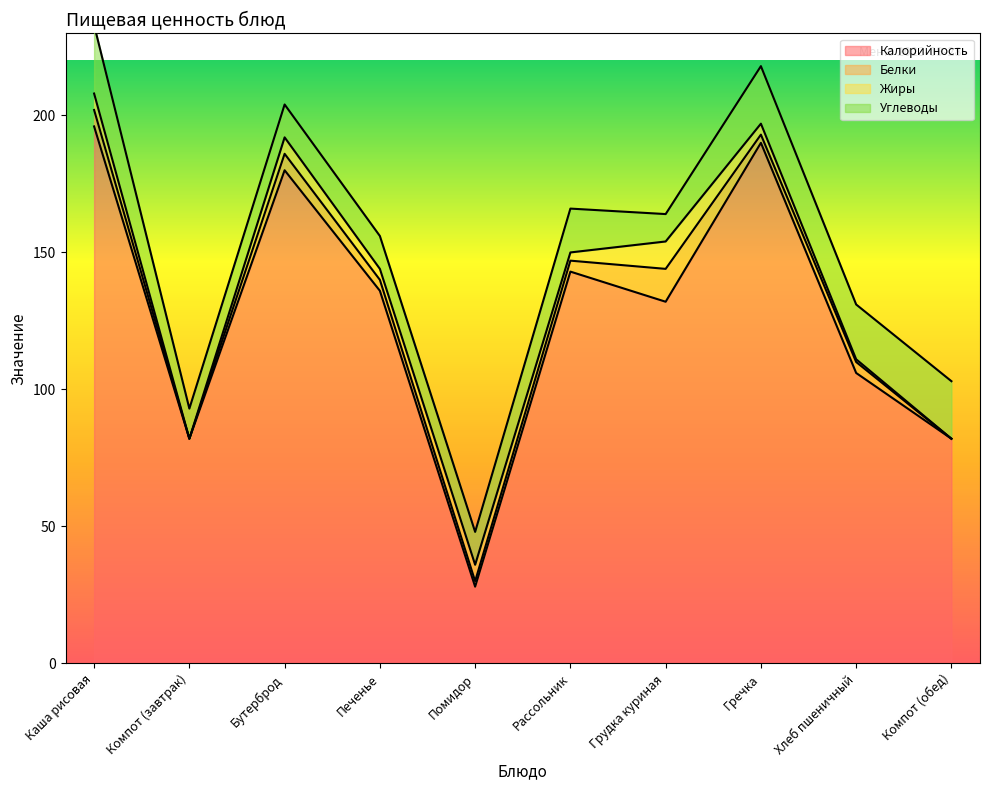

Does the chart display data point markers on the line(s)?

No